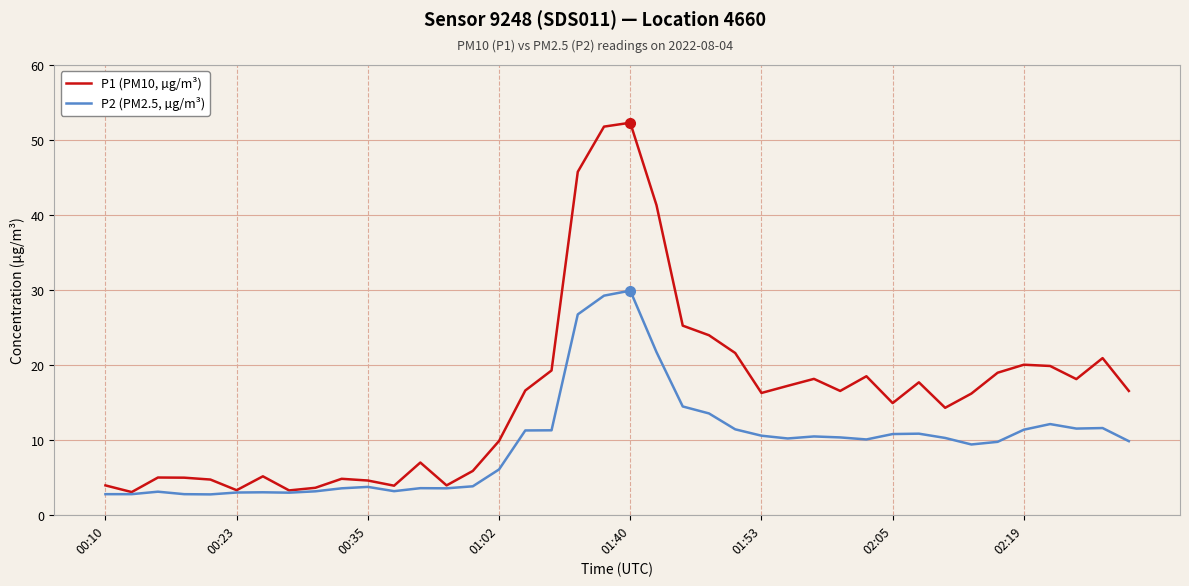

True or false: P1 (PM10, µg/m³) has more than 0 interior local peaks.

True